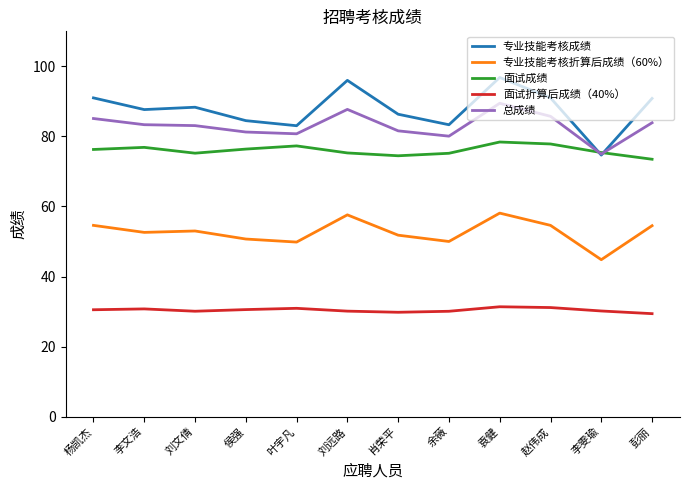

What are all the series names shown in the legend?

专业技能考核成绩, 专业技能考核折算后成绩（60%）, 面试成绩, 面试折算后成绩（40%）, 总成绩